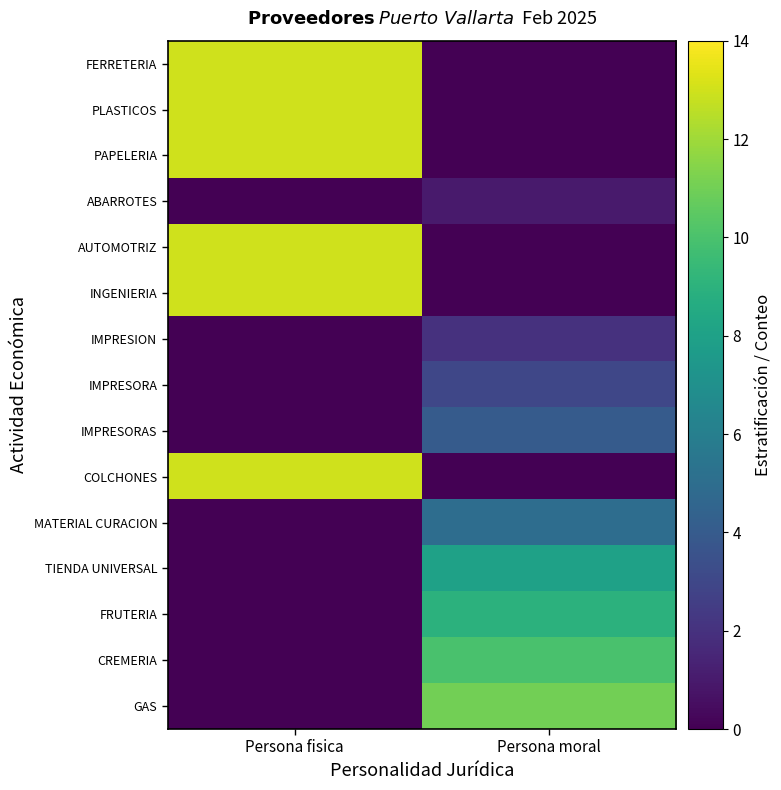

At how many categories does at least one series exceed 10?

2